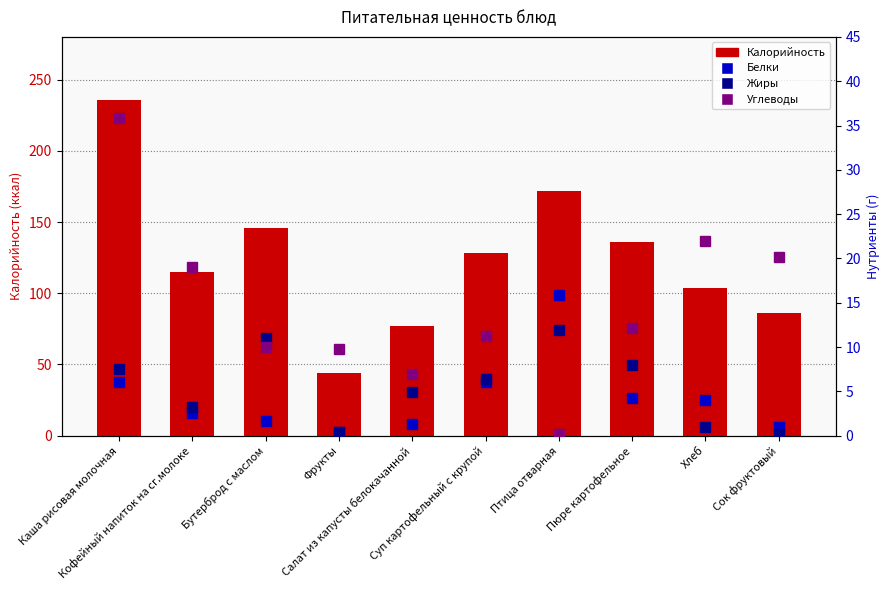

Rank the series by their maximum value, from highest to lowest.

Калорийность, Углеводы, Белки, Жиры